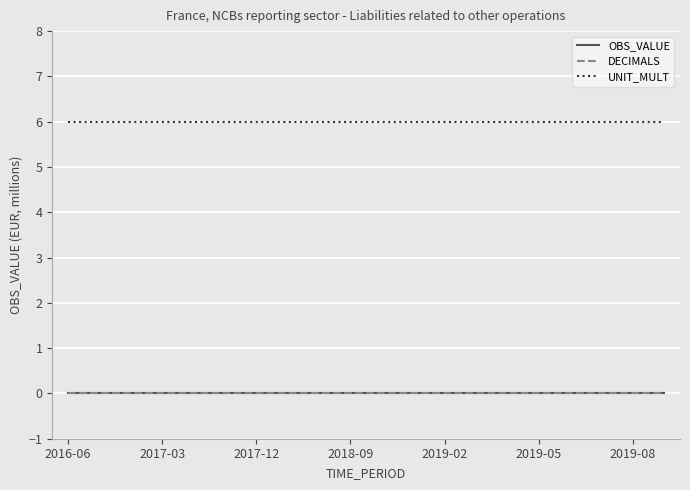

True or false: UNIT_MULT has more than 2 points higher than both neighbors.

False